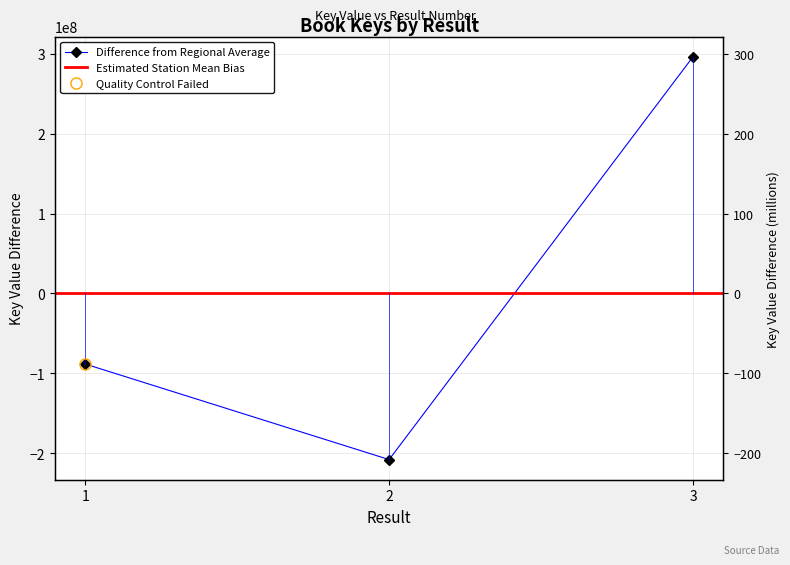

How many positive values are there?

1